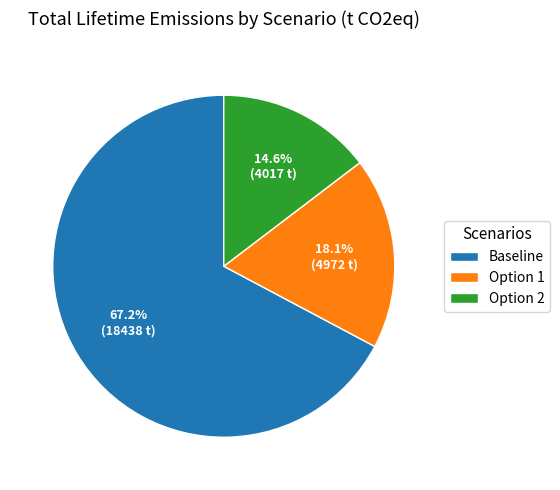

Count the number of slices in the pie.

3